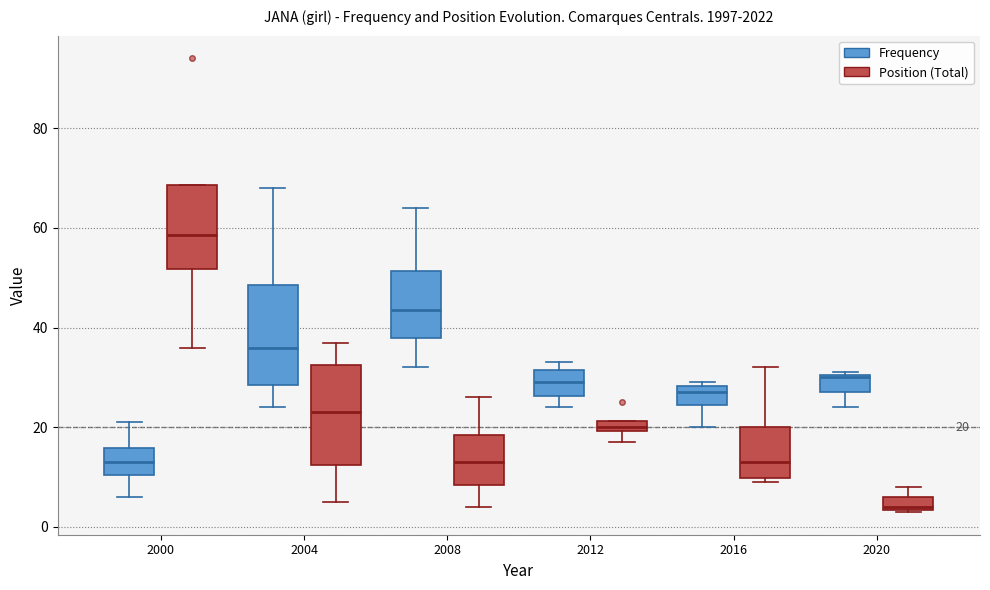

Which box has the lowest median line?

2020 (Position (Total))